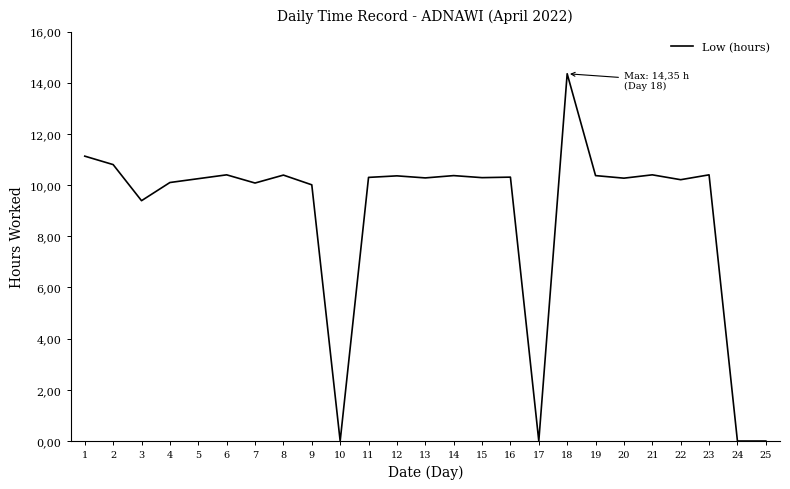

How many interior local valleys (lower than both neighbors) does the data have?

8